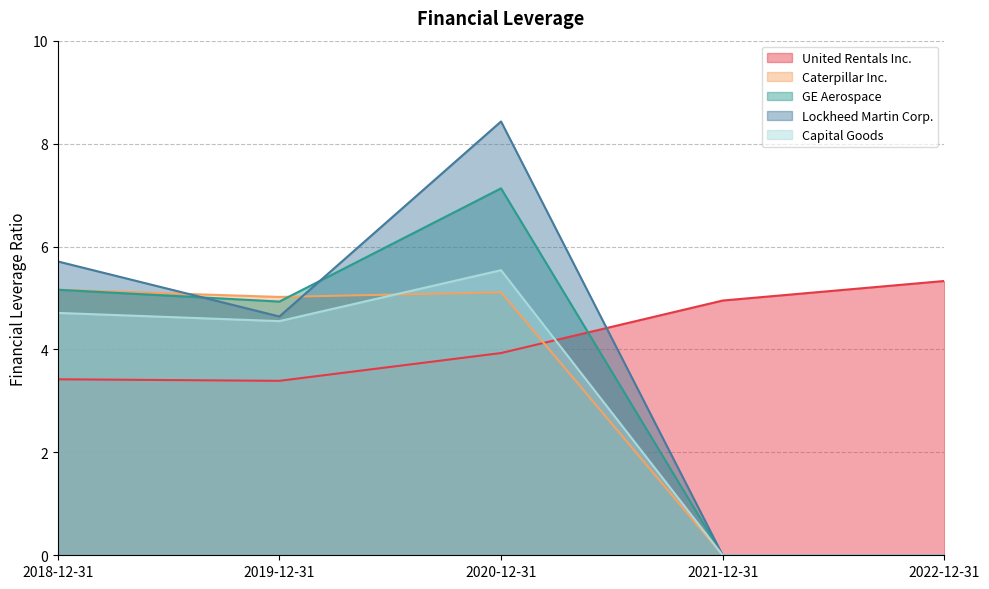

At 2022-12-31, list the series in order from smallest to largest.

Caterpillar Inc., GE Aerospace, Lockheed Martin Corp., Capital Goods, United Rentals Inc.